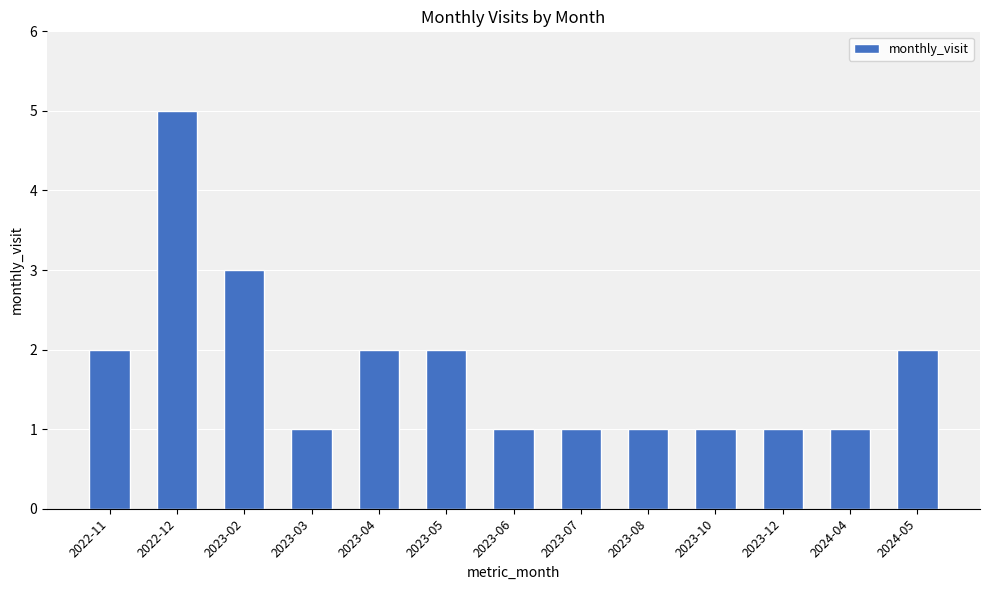

Approximately how many times larger is the value at 2023-07 compared to 2023-03?

1.0